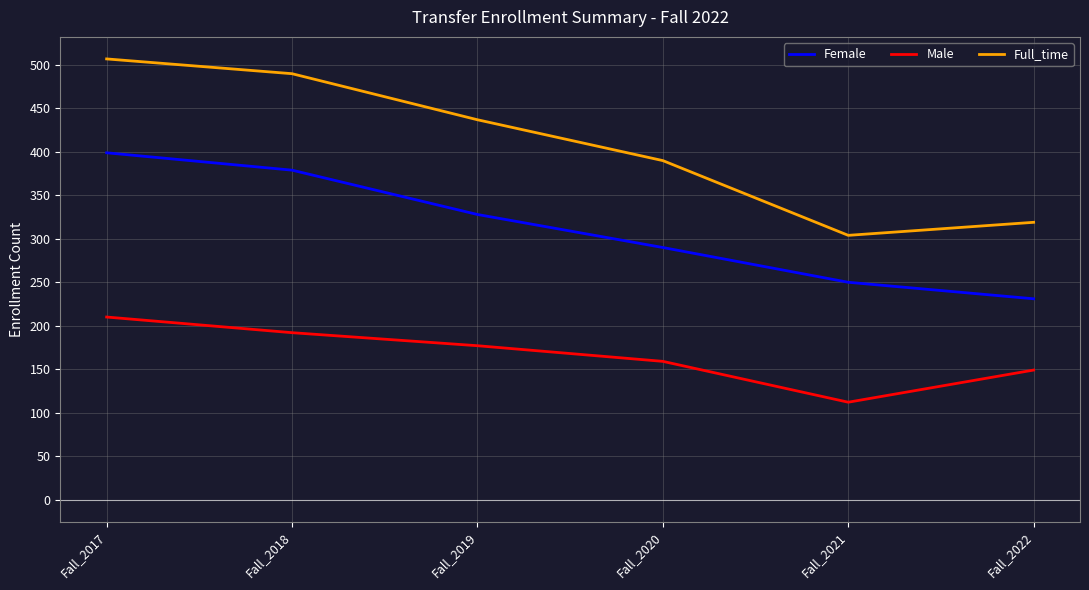

True or false: Female and Male cross at least once.

False